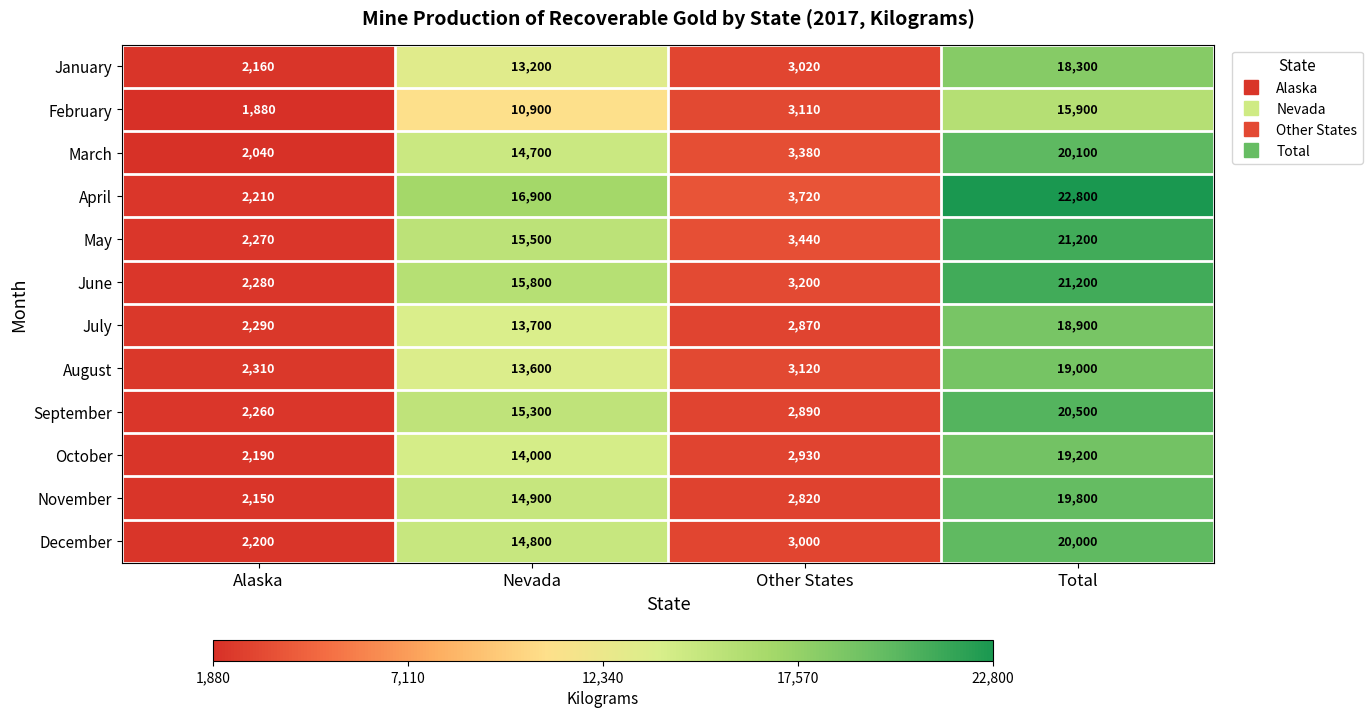

The June series shows 21707 at Nevada. True or false?

False